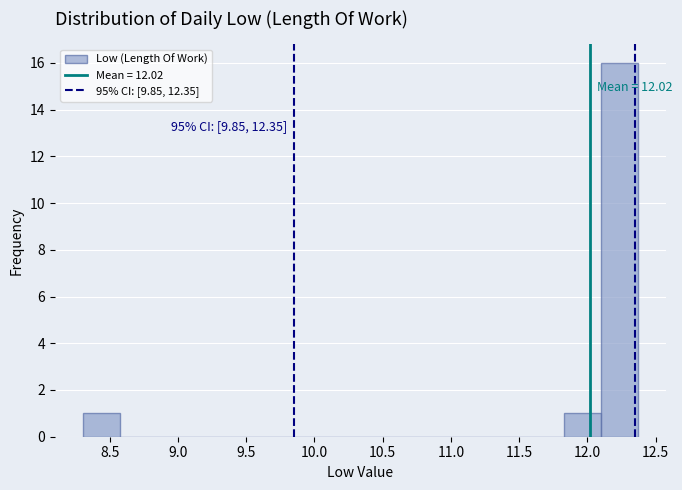

Which range on the x-axis has the tallest bar?

12.10 to 12.35